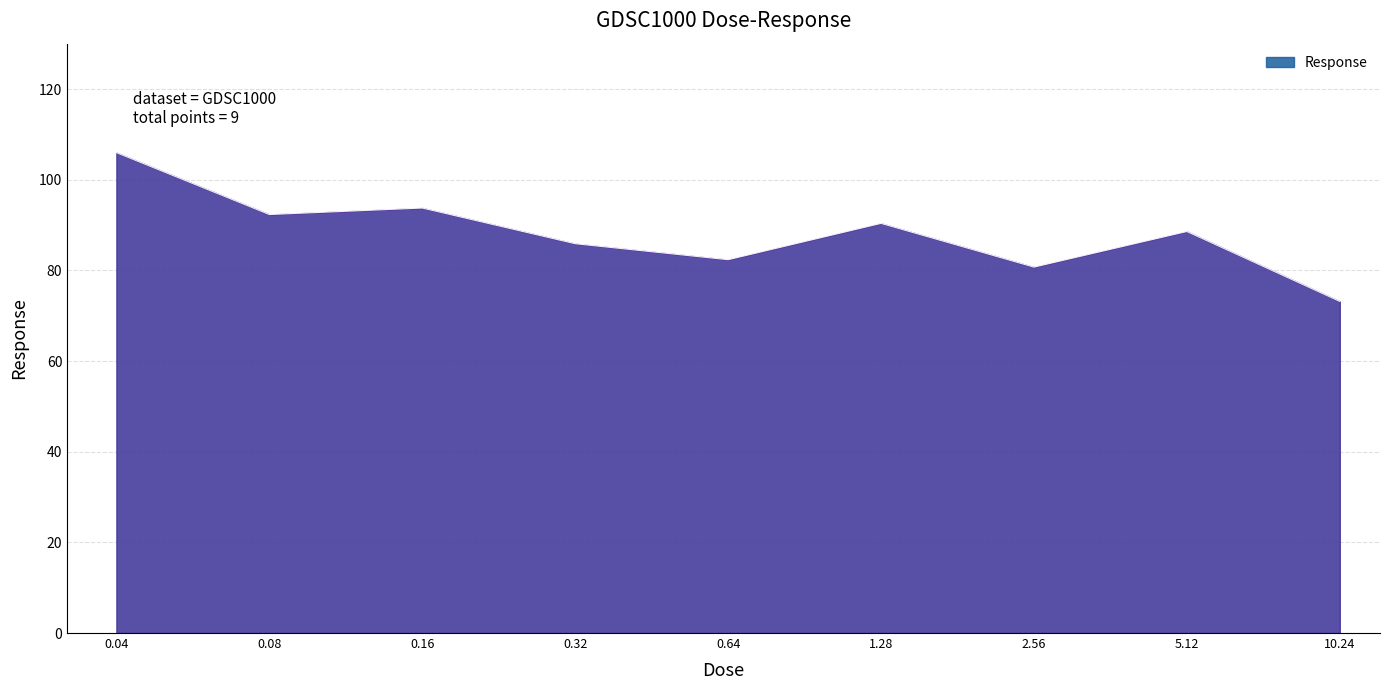

What is the maximum value shown in the chart?

106.0